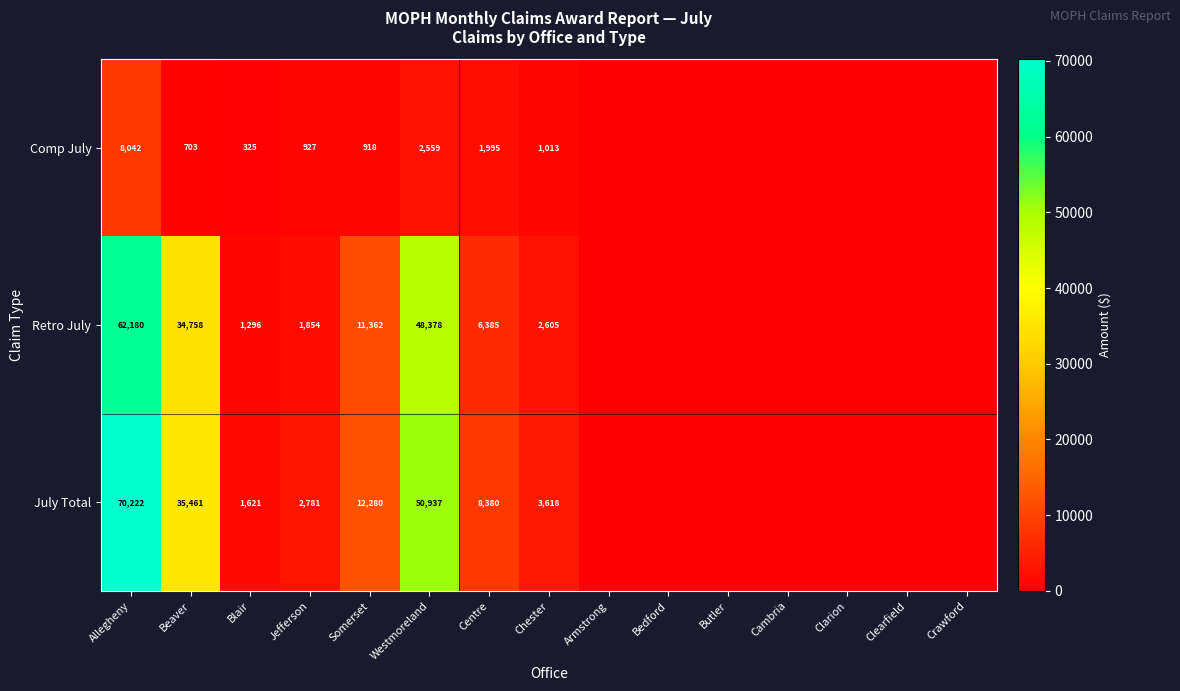

What is the total value across all series at Jefferson?

5562